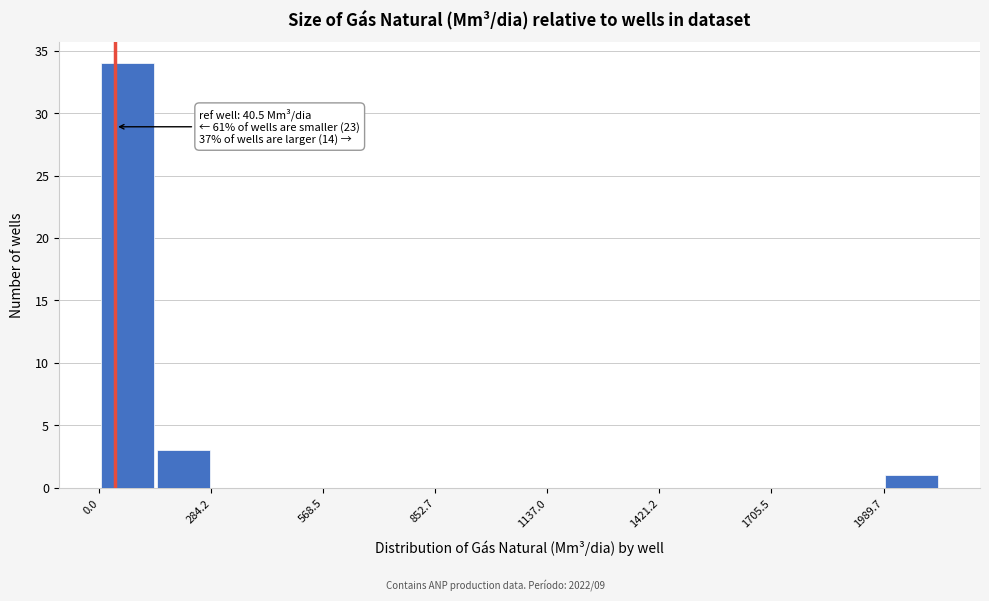

Read against the x-axis, roughly where is the centre of the tallest bar?

50